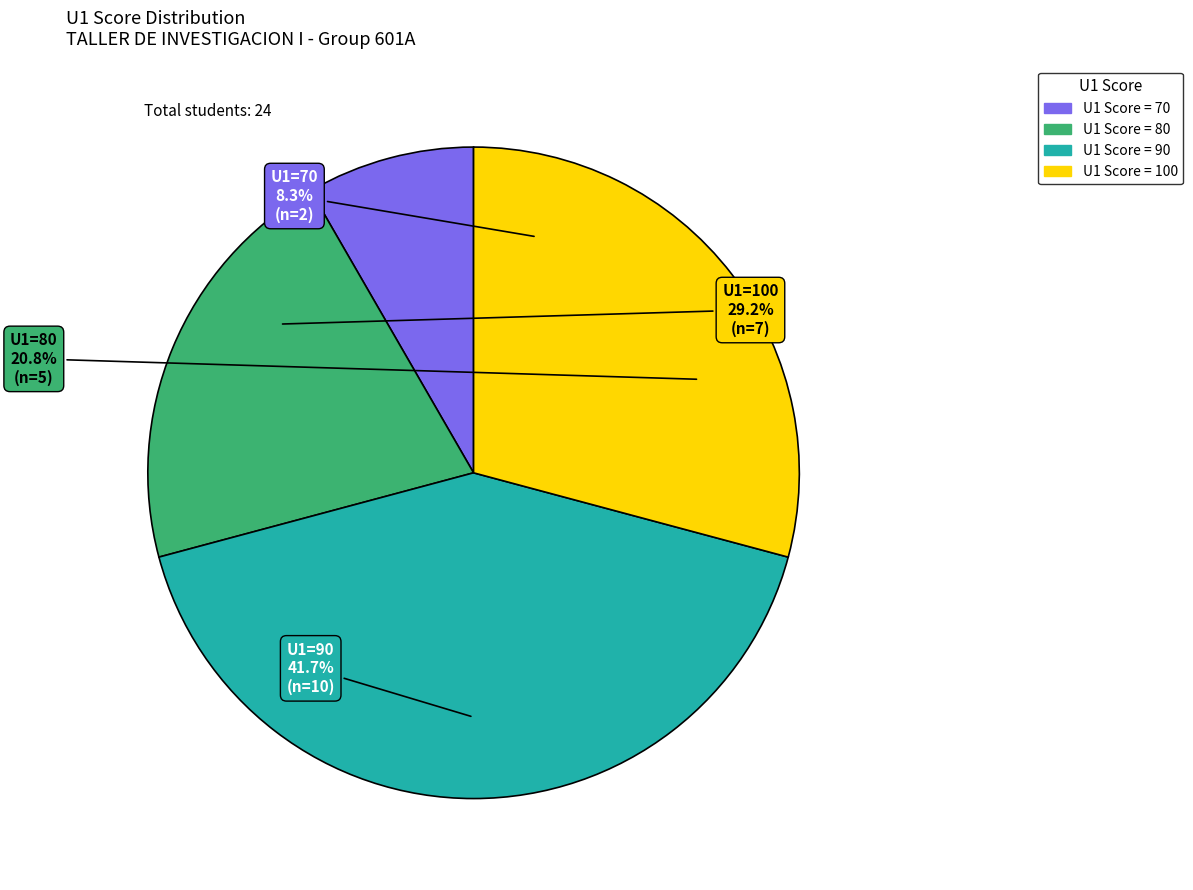

Rank the categories by value from highest to lowest.

U1=90, U1=100, U1=80, U1=70